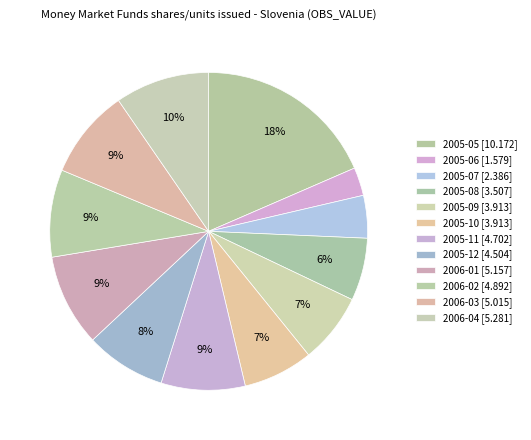

How many slices are in this pie chart?

12